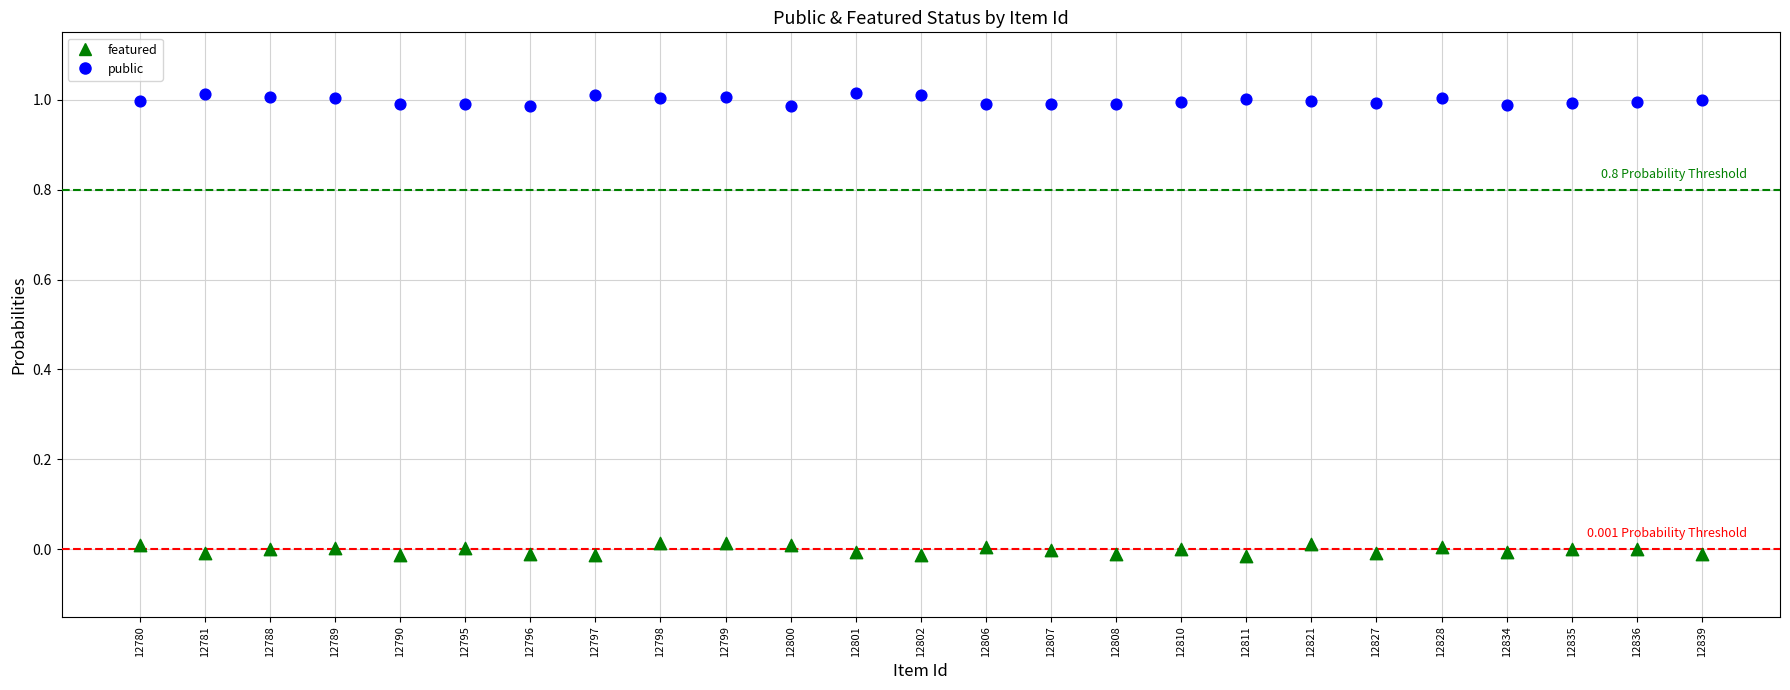

Which series contains the highest Y value?

public